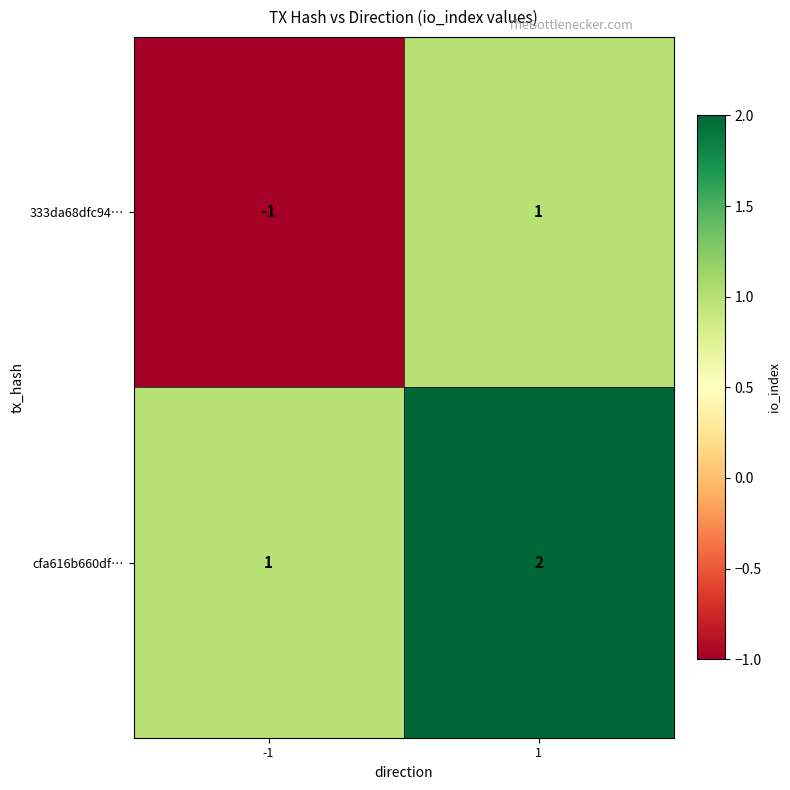

At which category does the chart reach its peak across all series?

1